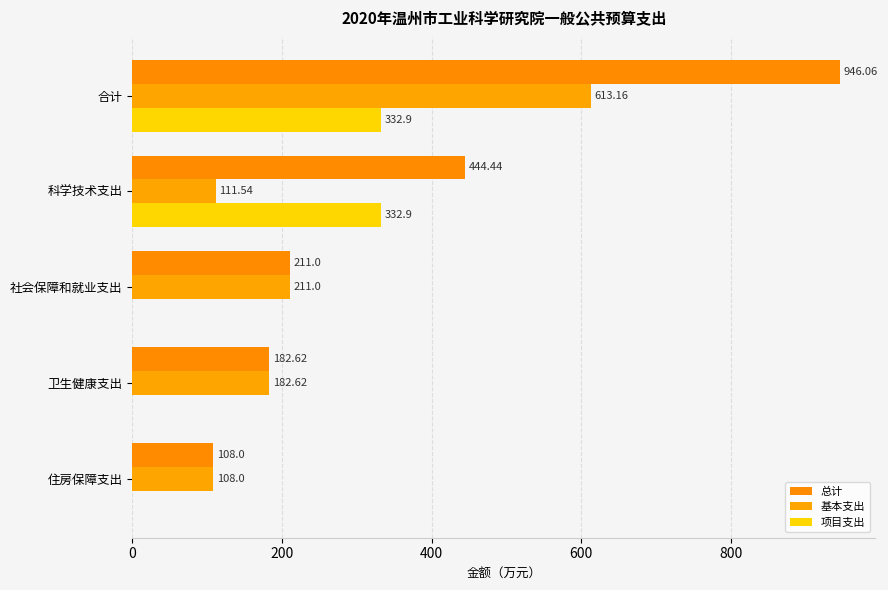

List the series in order of their peak value, lowest first.

项目支出, 基本支出, 总计